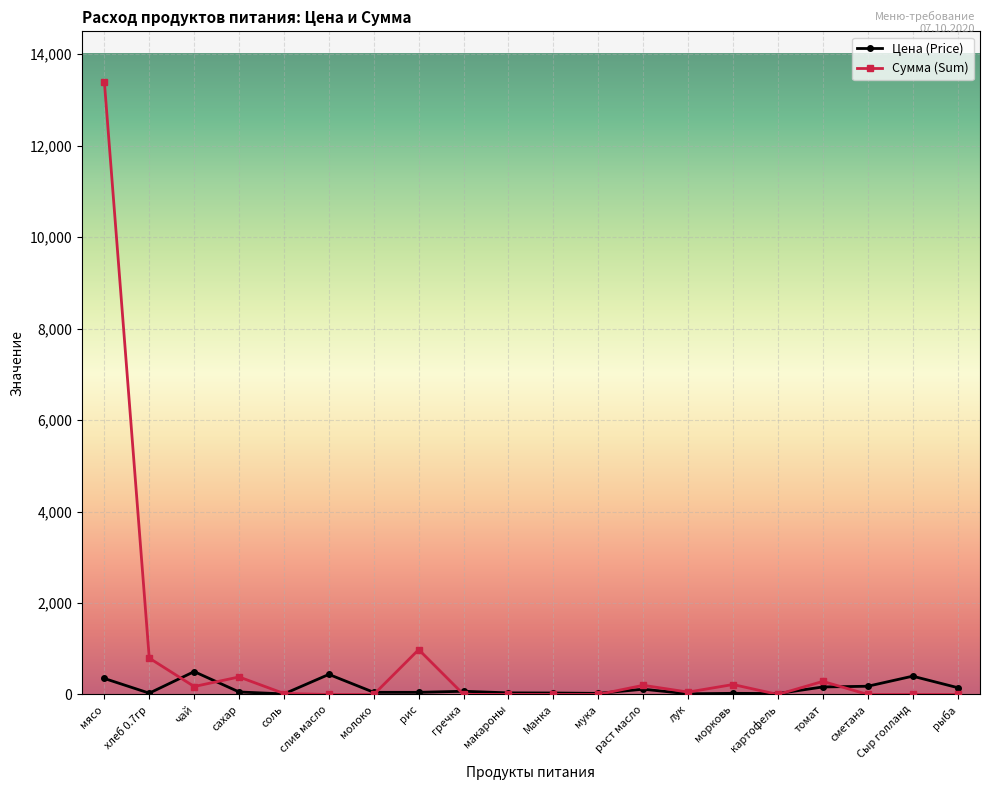

At рыба, list the series in order from smallest to largest.

Сумма (Sum), Цена (Price)